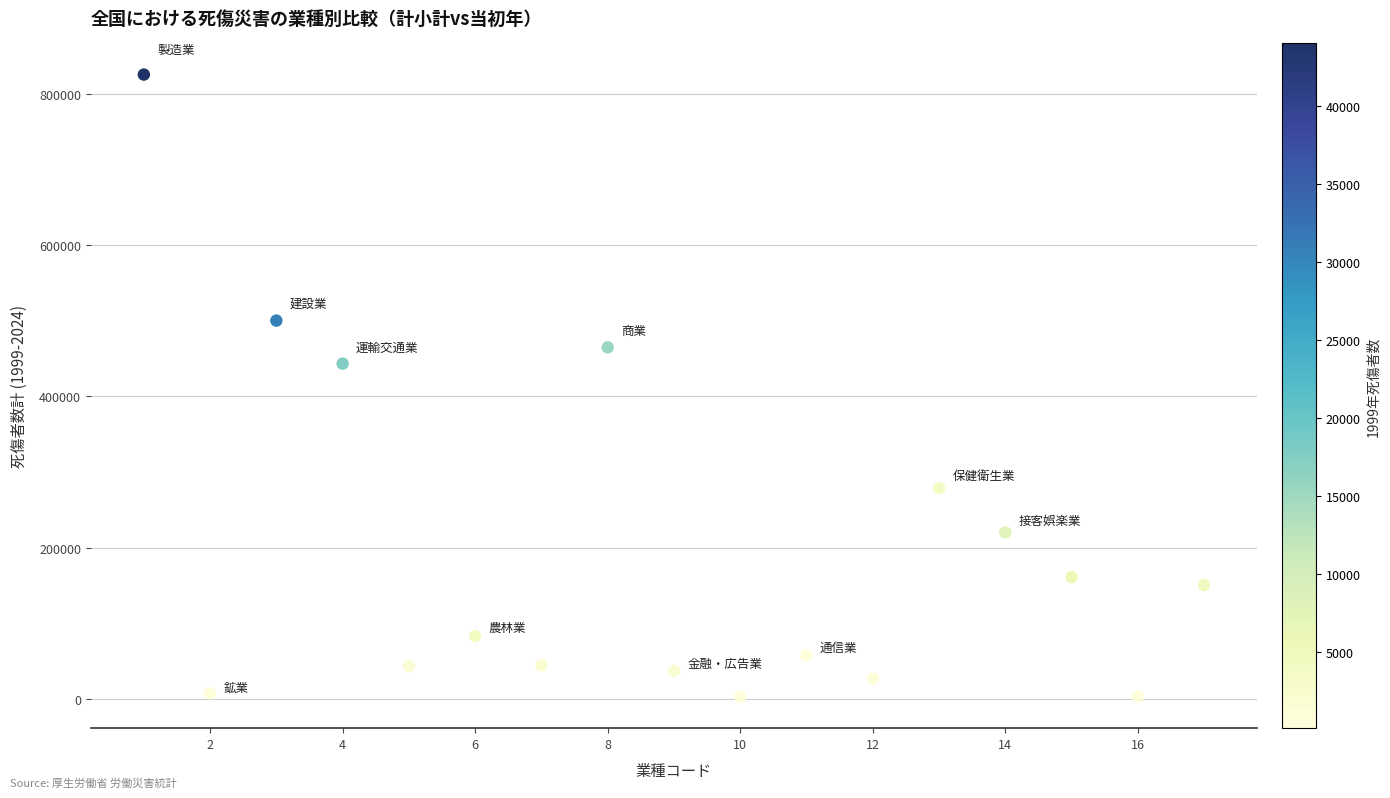

What Y value in the scatter plot is closest to 413731?

443034